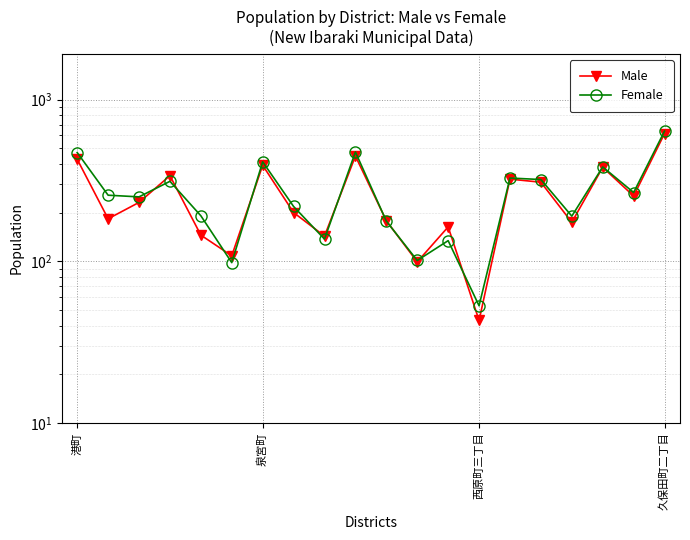

At how many categories does at least one series exceed 433?

3